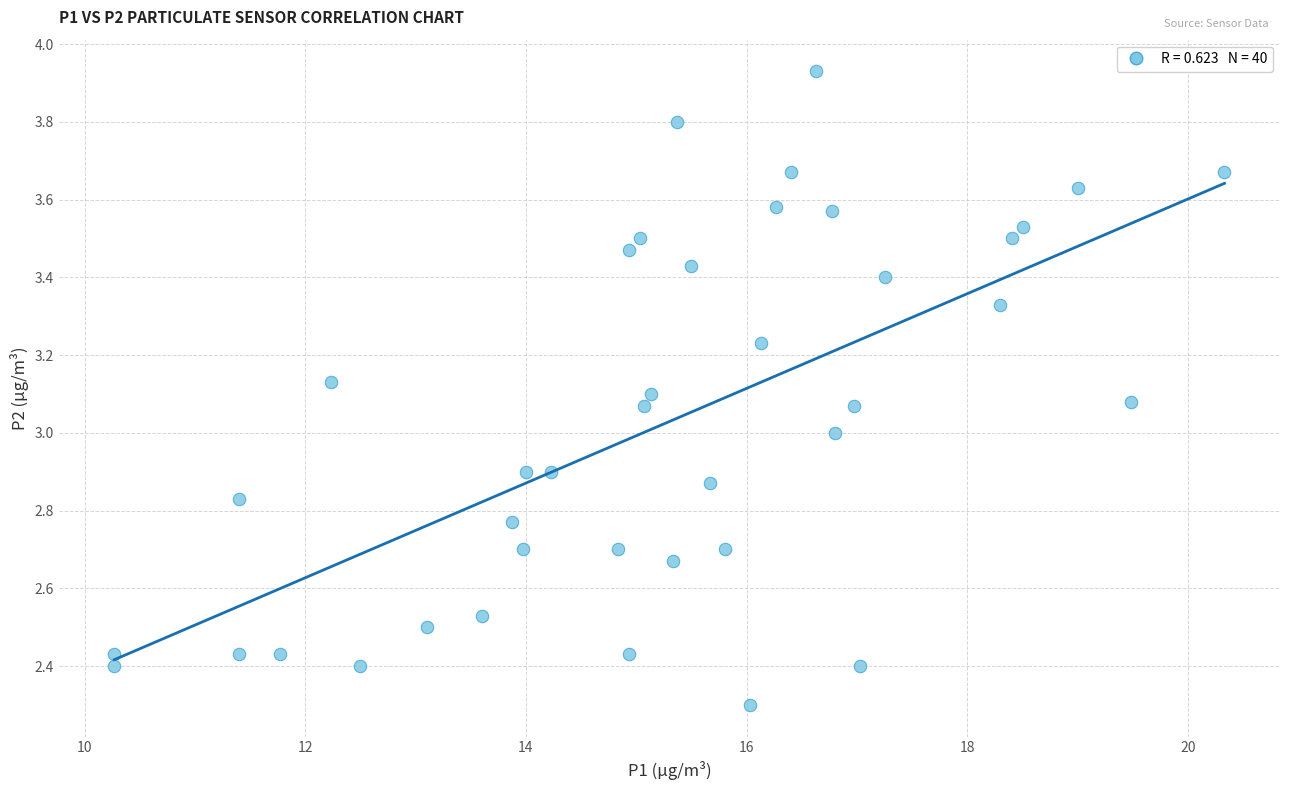

What is the range of Y values (max minus min)?

1.6